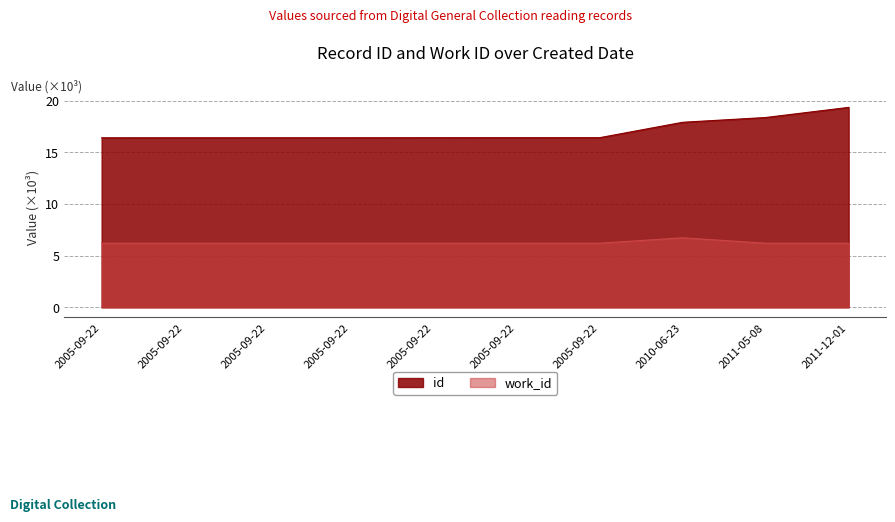

Rank the categories by work_id value from highest to lowest.

2010-06-23, 2005-09-22, 2005-09-22, 2005-09-22, 2005-09-22, 2005-09-22, 2005-09-22, 2005-09-22, 2011-05-08, 2011-12-01